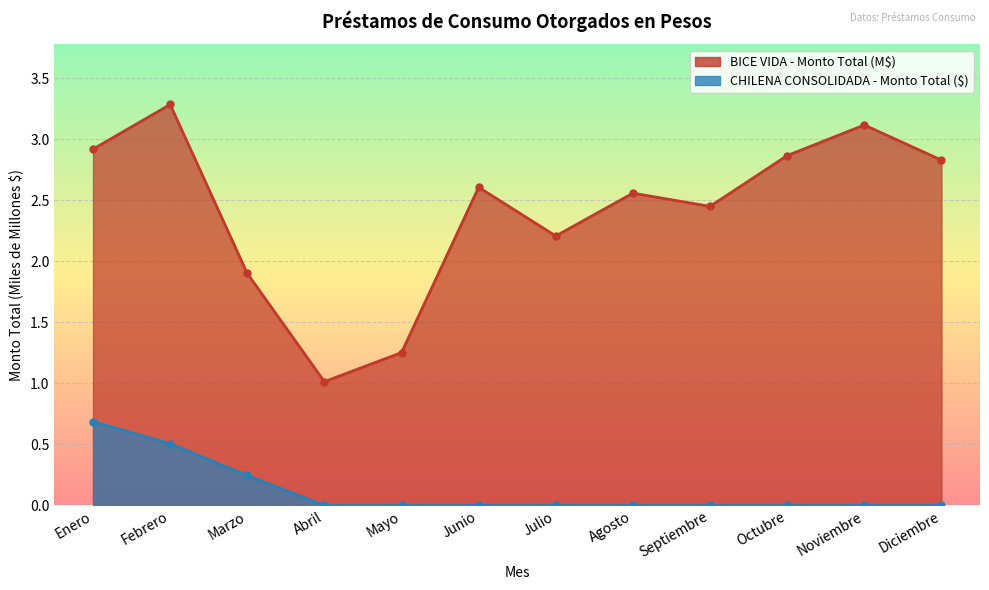

Is it true that CHILENA CONSOLIDADA - Monto Total ($) equals 0.4 at Noviembre?

False